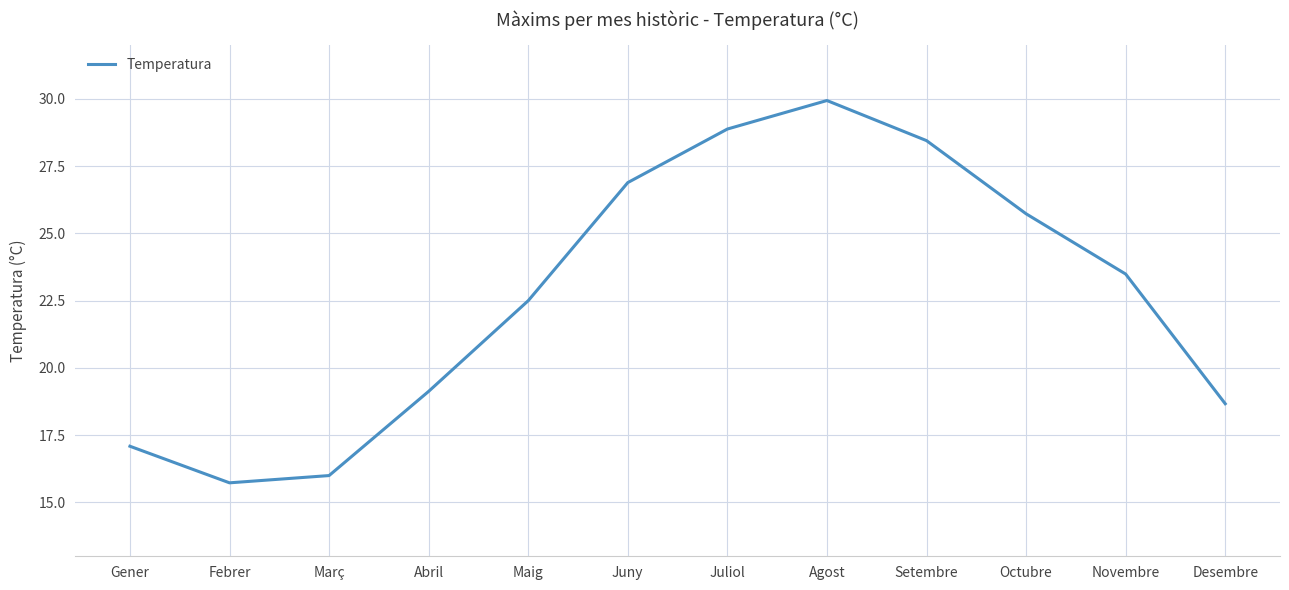

What is the difference between the values at Juny and Octubre?

1.2